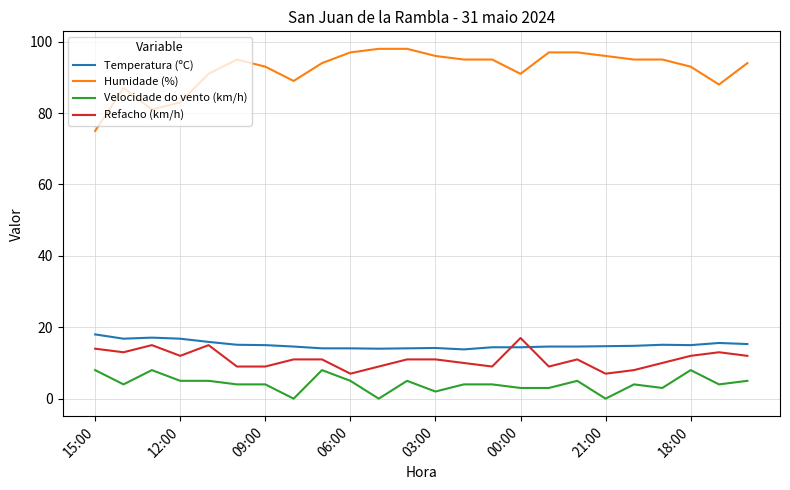

What is the maximum value shown in the chart?

98.0